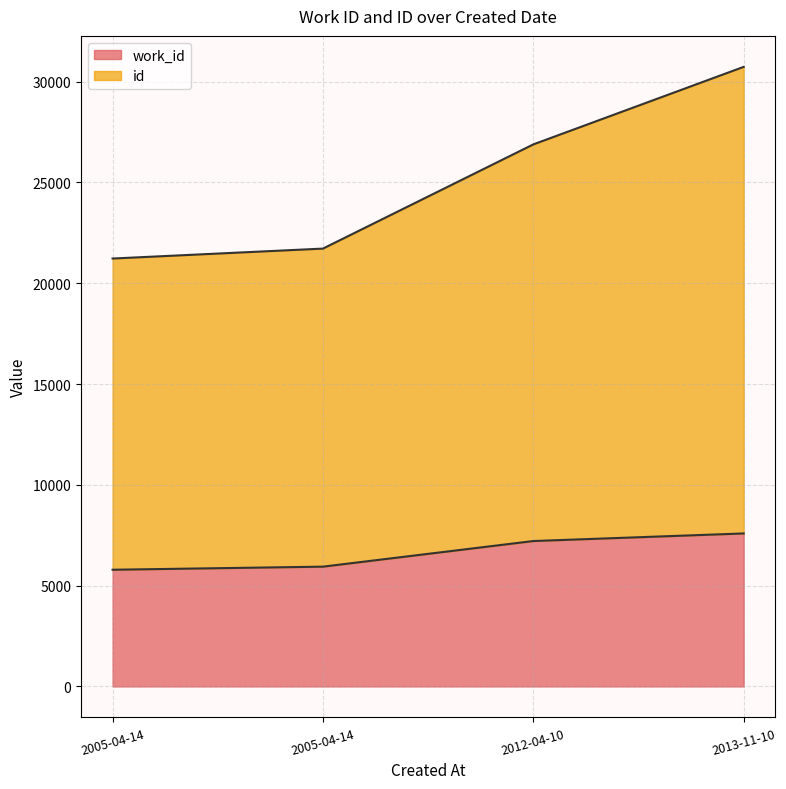

What is the difference between the work_id values at 2013-11-10 and 2012-04-10?

376